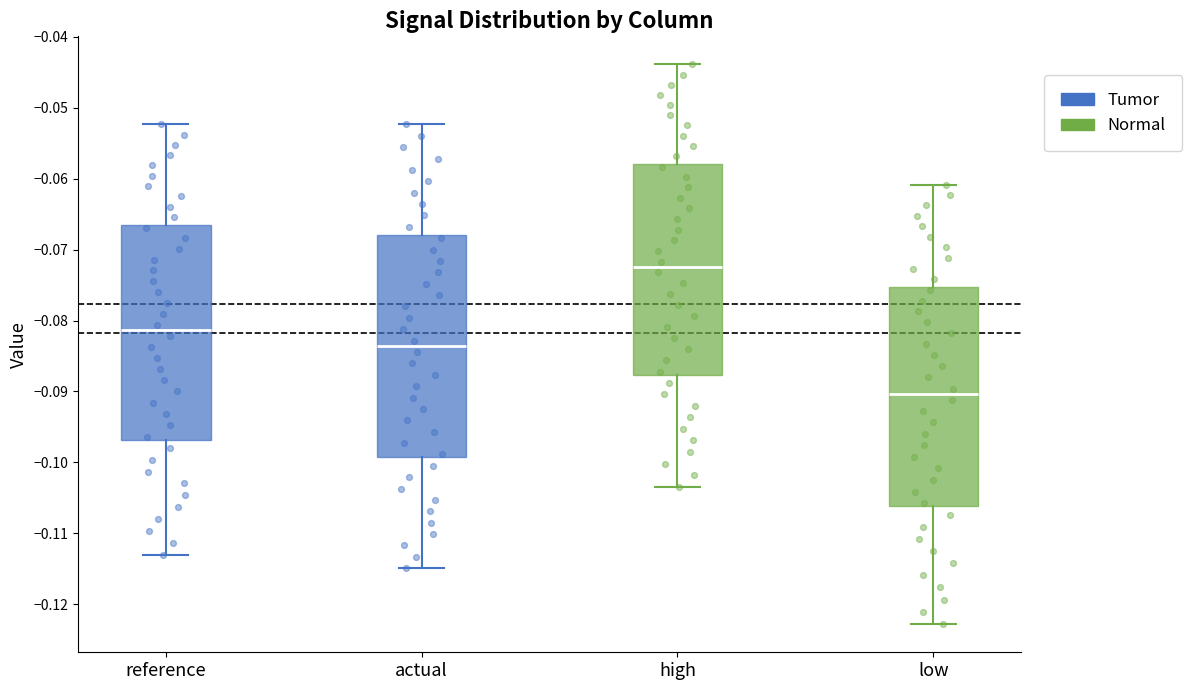

Reading left to right, read every box against the y-axis: the position of its median line, the range the box covers, and the ends of its whiskers. The values are not printed on the chart, so give them approximately, as read against the axis.

reference: median -0.081, box -0.097 to -0.067, whiskers -0.113 to -0.052
actual: median -0.084, box -0.099 to -0.068, whiskers -0.115 to -0.052
high: median -0.072, box -0.088 to -0.058, whiskers -0.103 to -0.044
low: median -0.090, box -0.106 to -0.075, whiskers -0.123 to -0.061